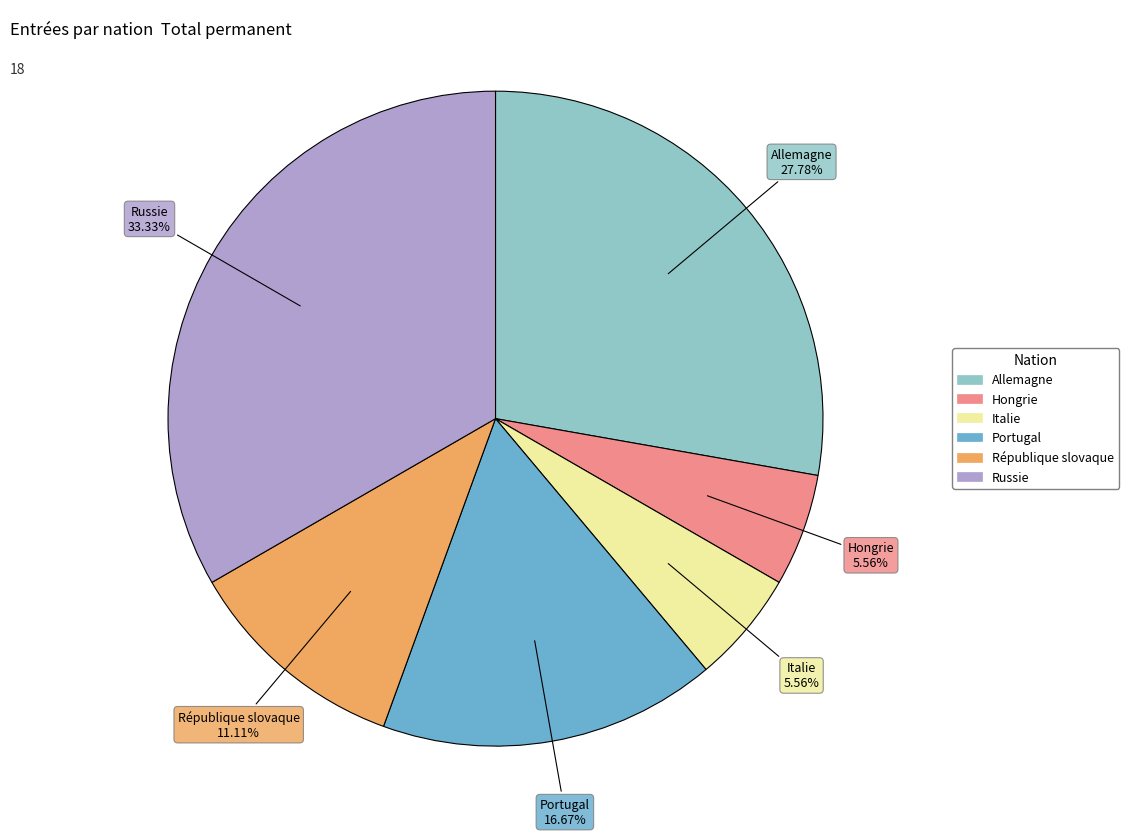

How much of the chart is everything except Allemagne?

72.2%